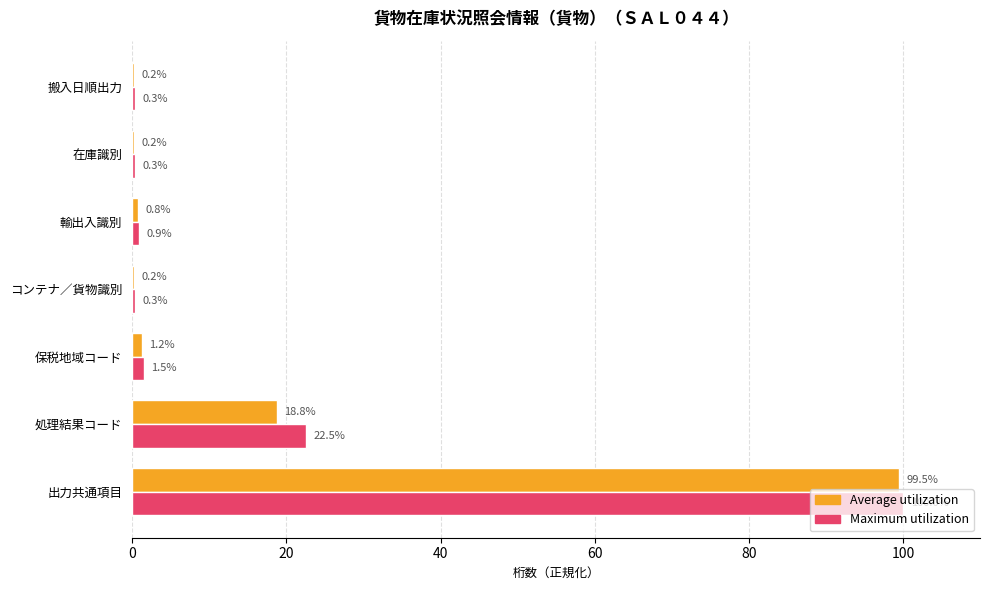

At which category is the sum across all series the highest?

出力共通項目